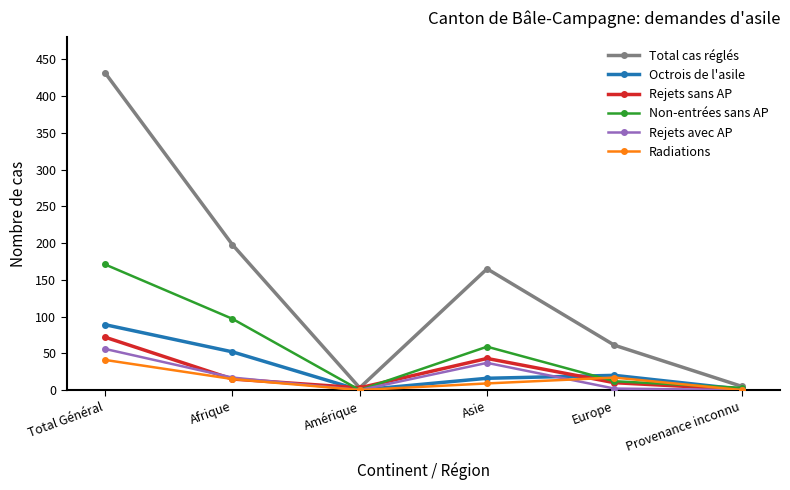

How many lines are shown in the chart?

6